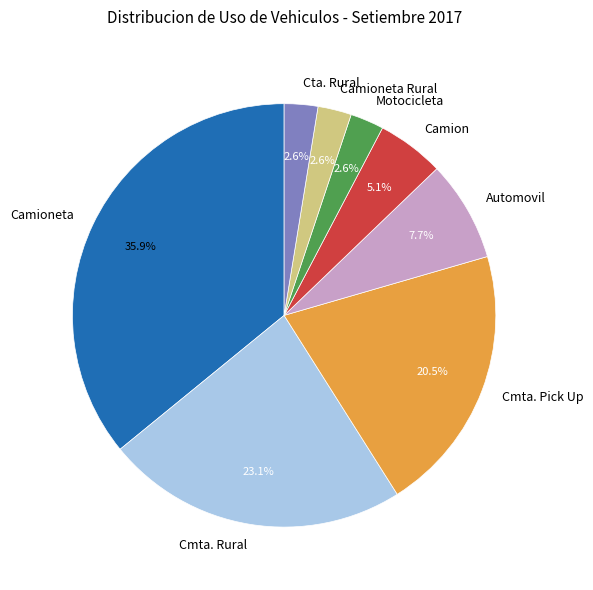

Which has a higher value, Camioneta or Camion?

Camioneta